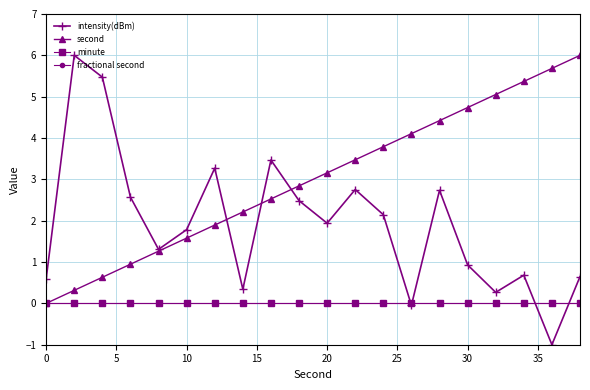

Reading left to right, what are all the values shown in this chart?

intensity(dBm): 0.6	6.0	5.5	2.6	1.3	1.8	3.3	0.3	3.5	2.5	1.9	2.8	2.1	-0.0	2.7	0.9	0.3	0.7	-1.0	0.6
second: 0.0	0.3	0.6	0.9	1.3	1.6	1.9	2.2	2.5	2.8	3.2	3.5	3.8	4.1	4.4	4.7	5.1	5.4	5.7	6.0
minute: 0.0	0.0	0.0	0.0	0.0	0.0	0.0	0.0	0.0	0.0	0.0	0.0	0.0	0.0	0.0	0.0	0.0	0.0	0.0	0.0
fractional second: 0.0	0.0	0.0	0.0	0.0	0.0	0.0	0.0	0.0	0.0	0.0	0.0	0.0	0.0	0.0	0.0	0.0	0.0	0.0	0.0